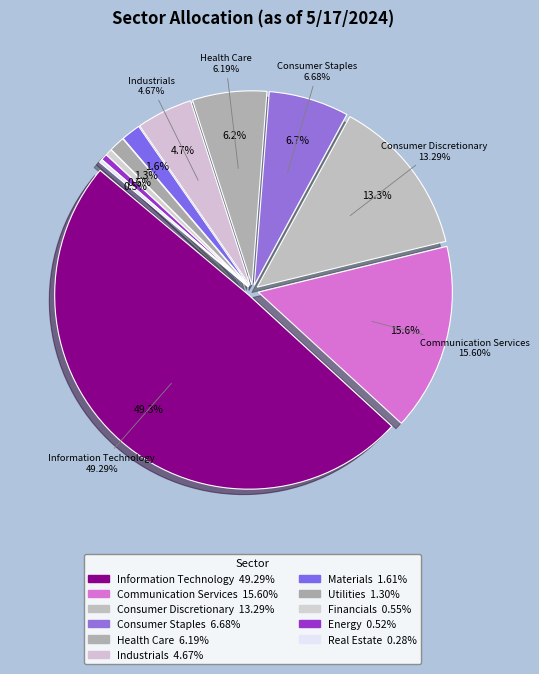

Which slice is the smallest?

Real Estate